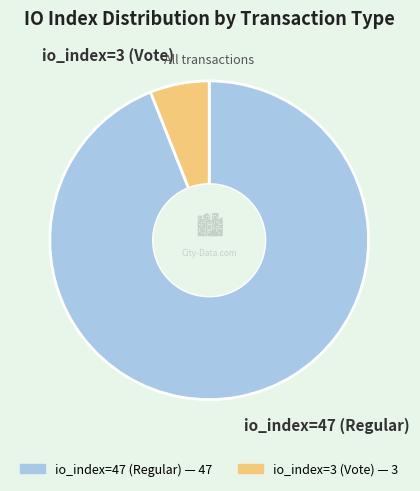

What is the ratio of the value at io_index=47 (Regular) to the value at io_index=3 (Vote)?

15.7